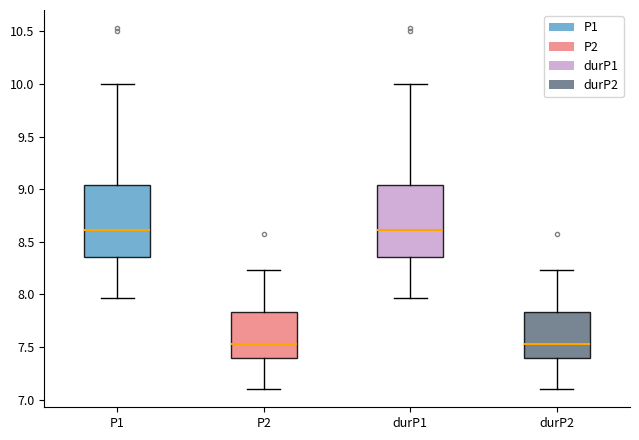

Reading left to right, transcribe this box plot: for each box, give where its median line is, the range the box spans, and where its two whiskers end, as read against the y-axis. The values are not printed on the chart, so give them approximately, as read against the axis.

P1: median 8.60, box 8.35 to 9.05, whiskers 7.95 to 10.00
P2: median 7.55, box 7.40 to 7.85, whiskers 7.10 to 8.25
durP1: median 8.60, box 8.35 to 9.05, whiskers 7.95 to 10.00
durP2: median 7.55, box 7.40 to 7.85, whiskers 7.10 to 8.25